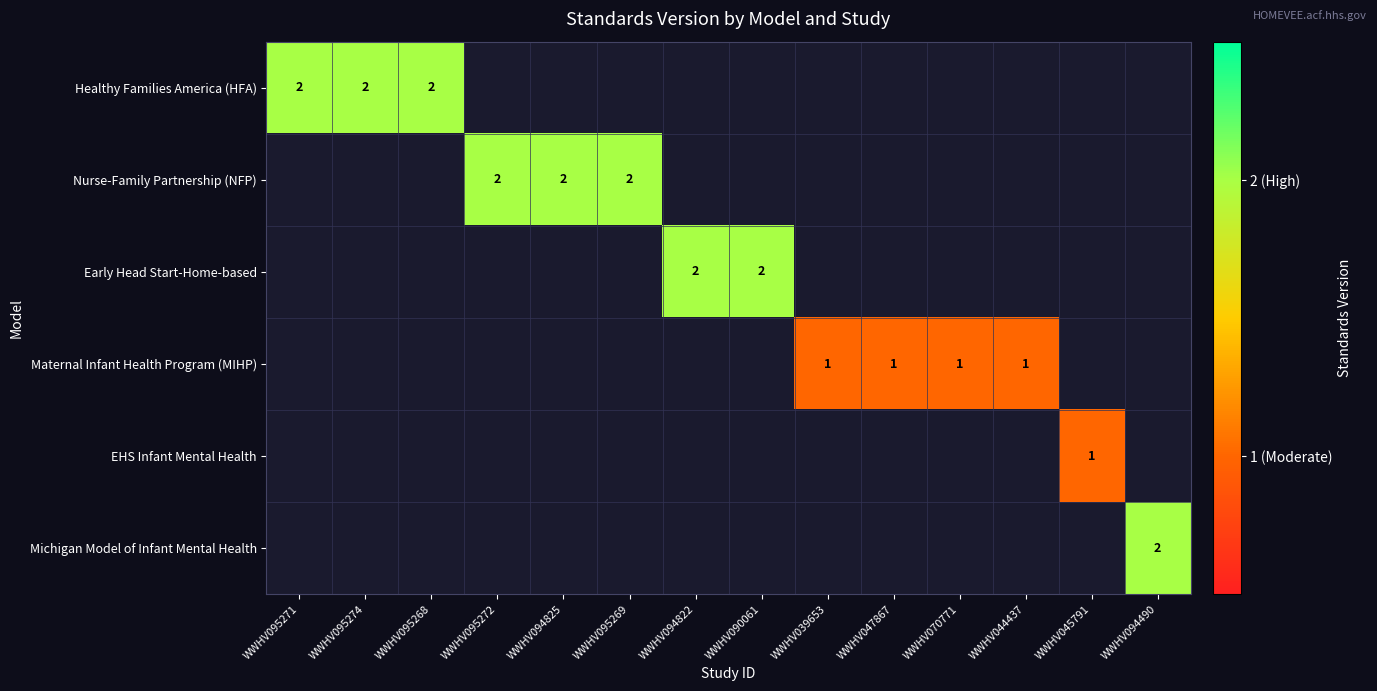

The Nurse-Family Partnership (NFP) series shows 2 at WWHV095272. True or false?

True